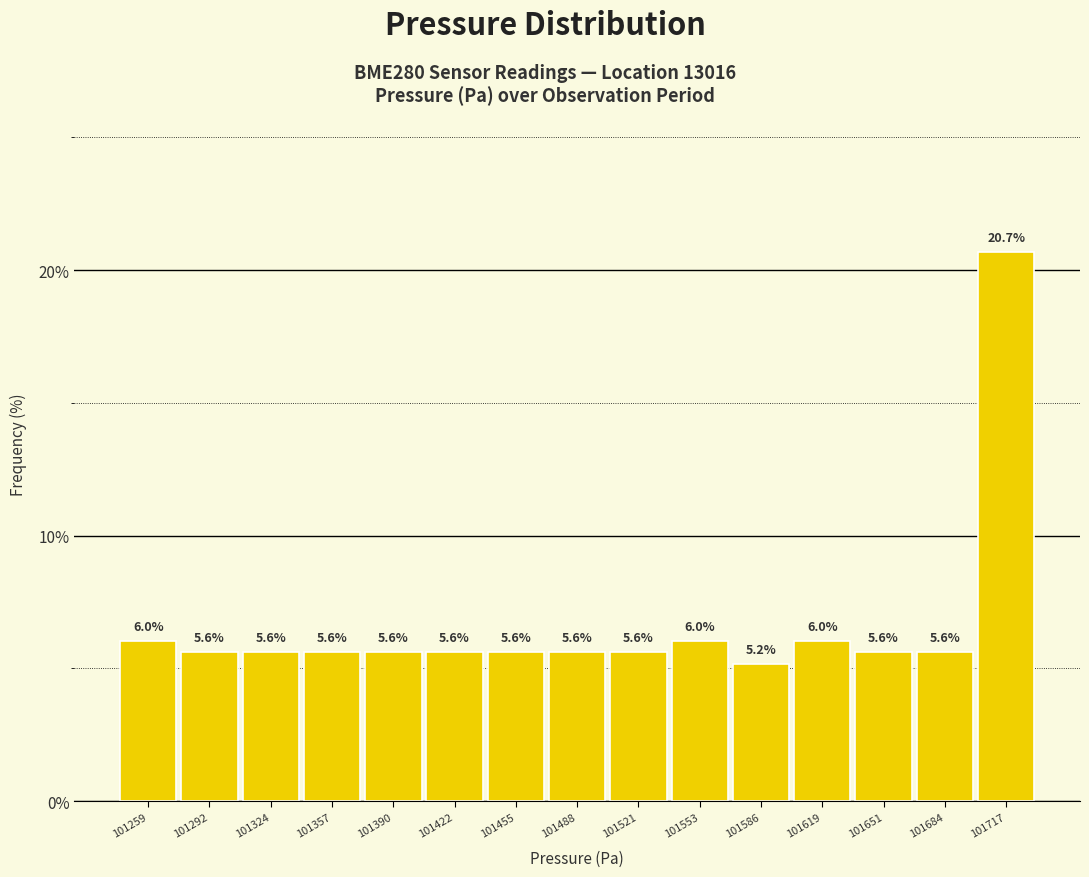

Over which range of the x-axis is the bar tallest?

101700 to 101735